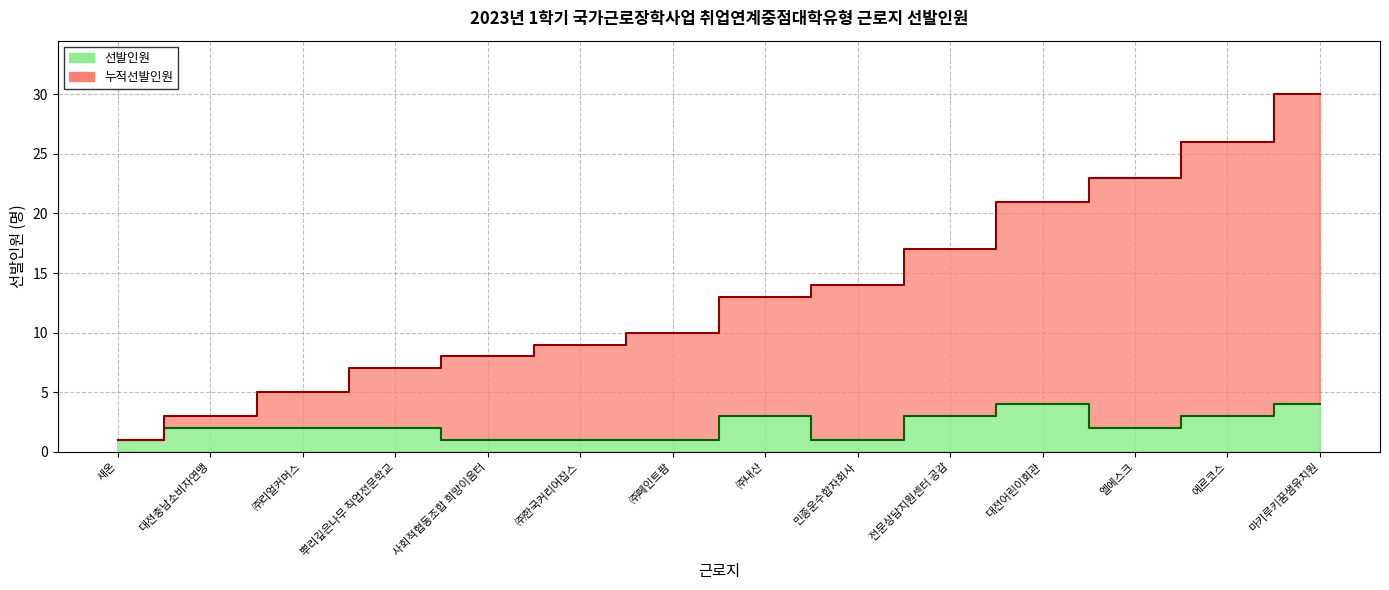

How many data points in 선발인원 are less than 2?

5